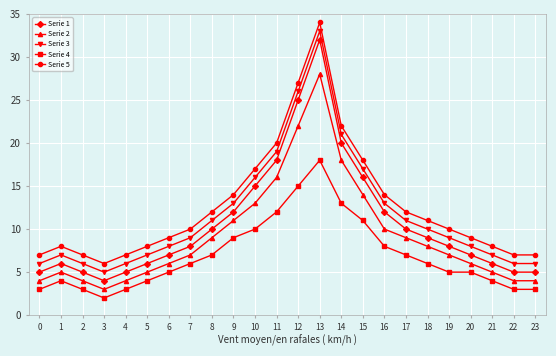

What are all the series names shown in the legend?

Serie 1, Serie 2, Serie 3, Serie 4, Serie 5